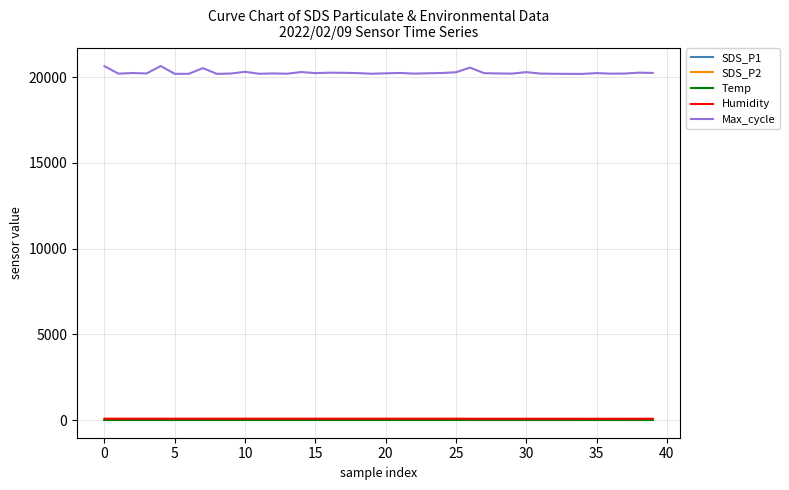

What is the maximum value shown in the chart?

20653.0